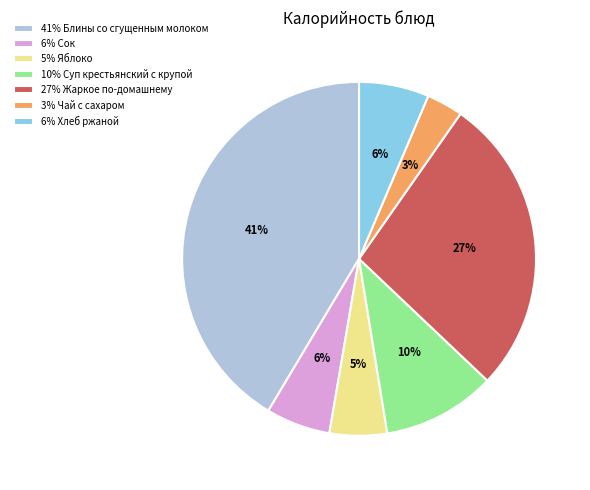

Which slice is the largest?

41% Блины со сгущенным молоком